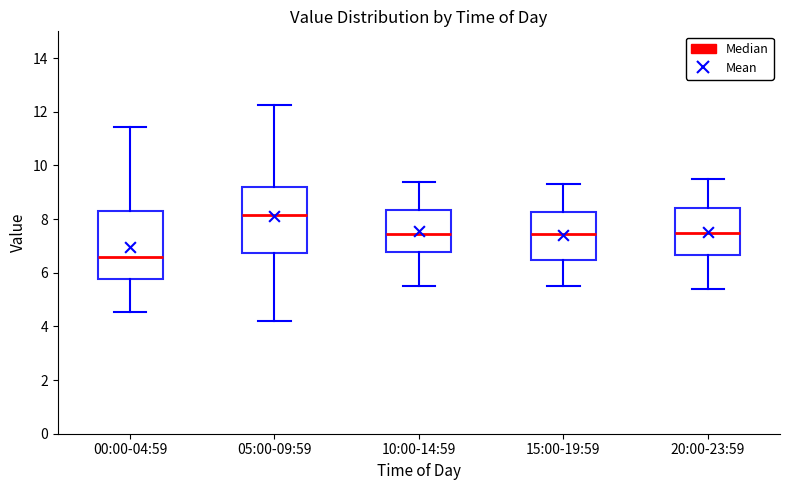

Which box's median line is the lowest?

00:00-04:59